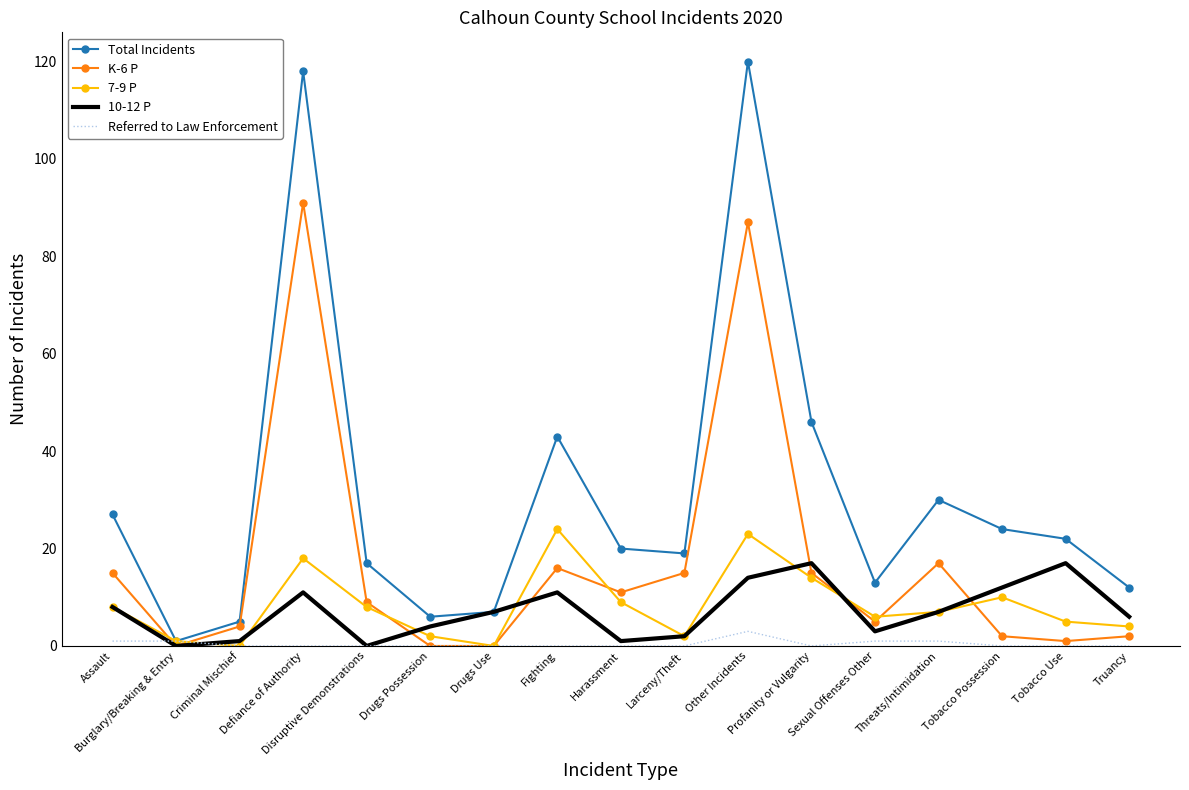

Which series has the largest total across all categories?

Total Incidents